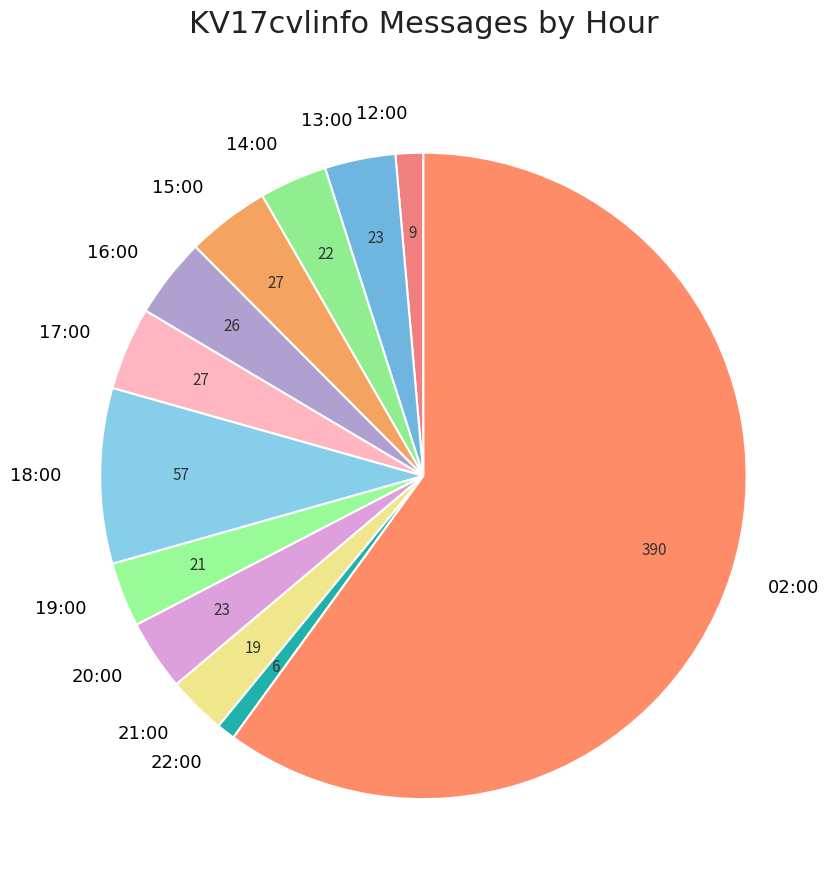

Which category has the biggest portion of the pie?

02:00